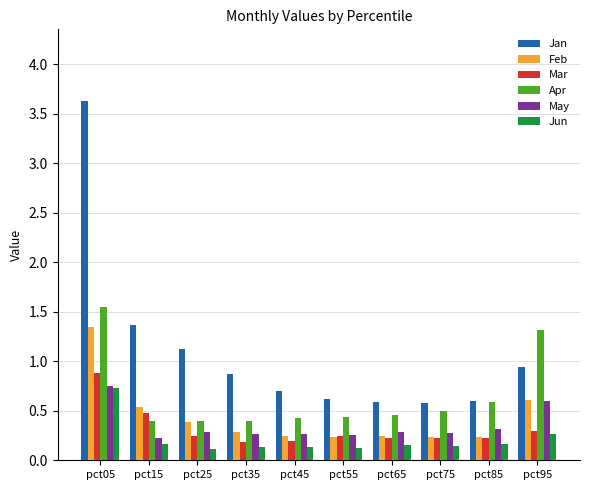

The value of Feb at pct95 is 0.6. True or false?

True